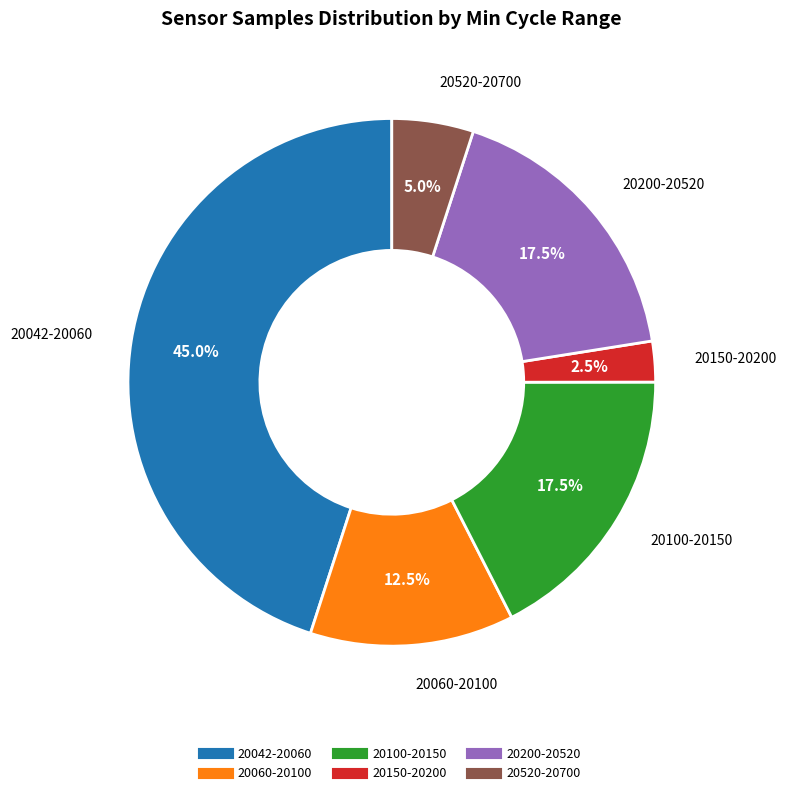

Does any single category account for the majority?

No